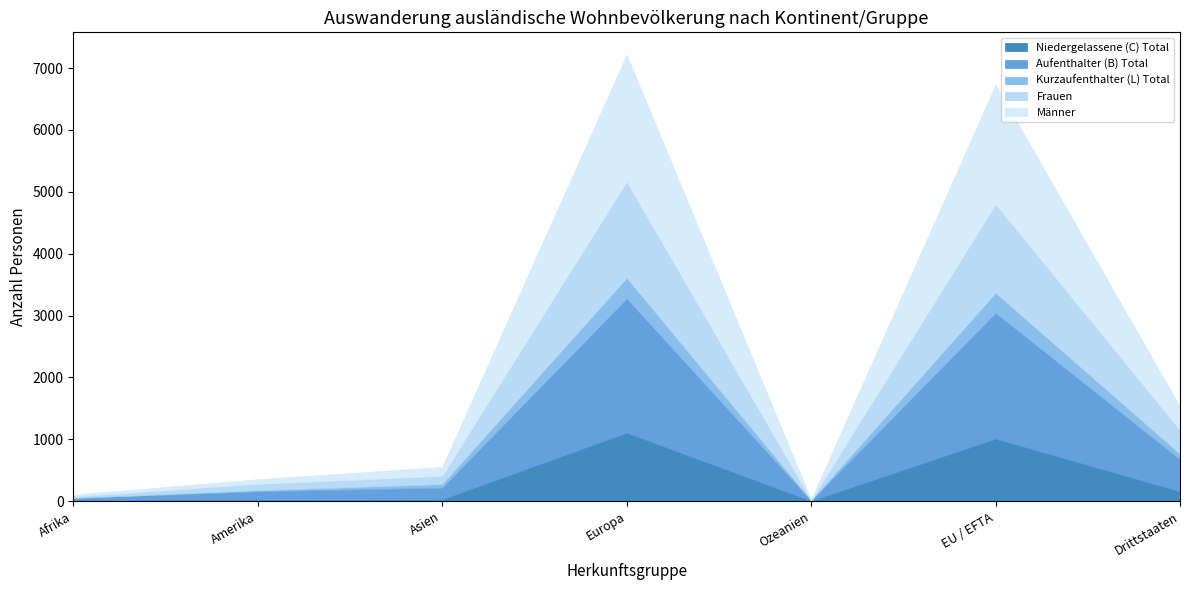

Is it true that Aufenthalter (B) Total equals 137 at Amerika?

True